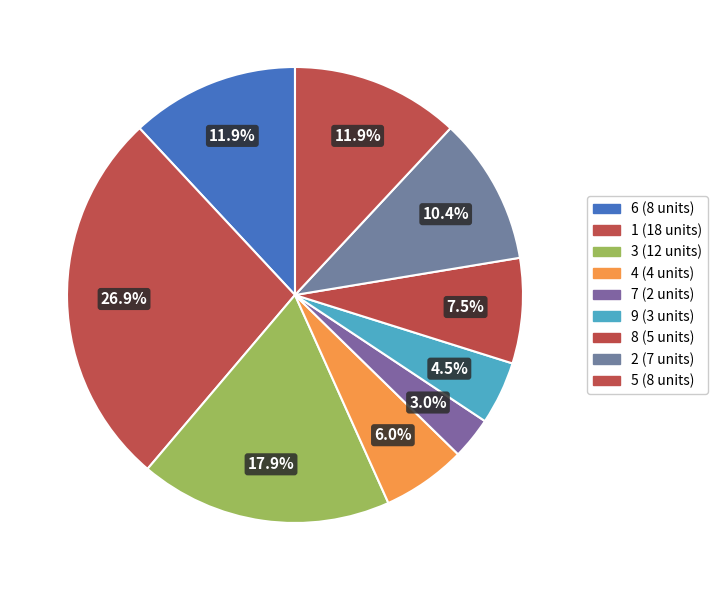

How many segments does this pie chart have?

9